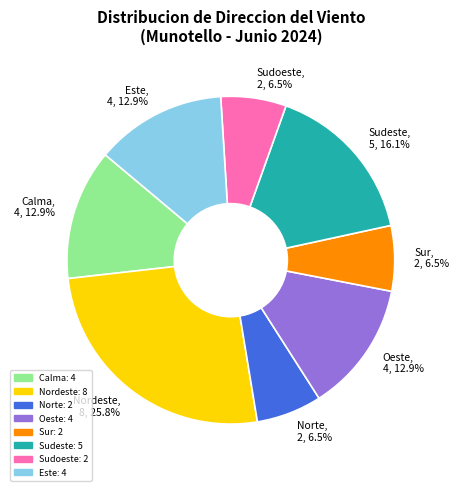

Is it true that Nordeste is 11% of the pie?

False